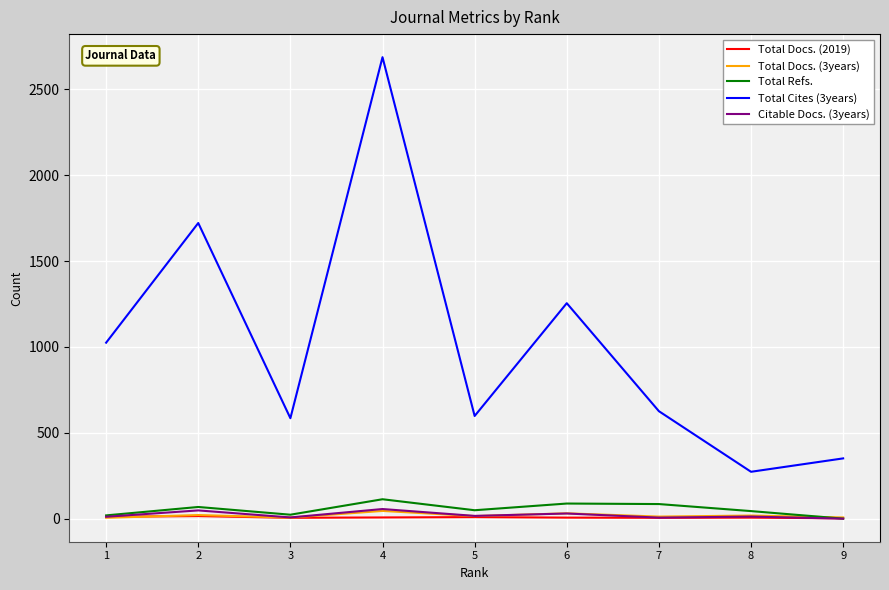

Which series has the widest spread of values?

Total Cites (3years)